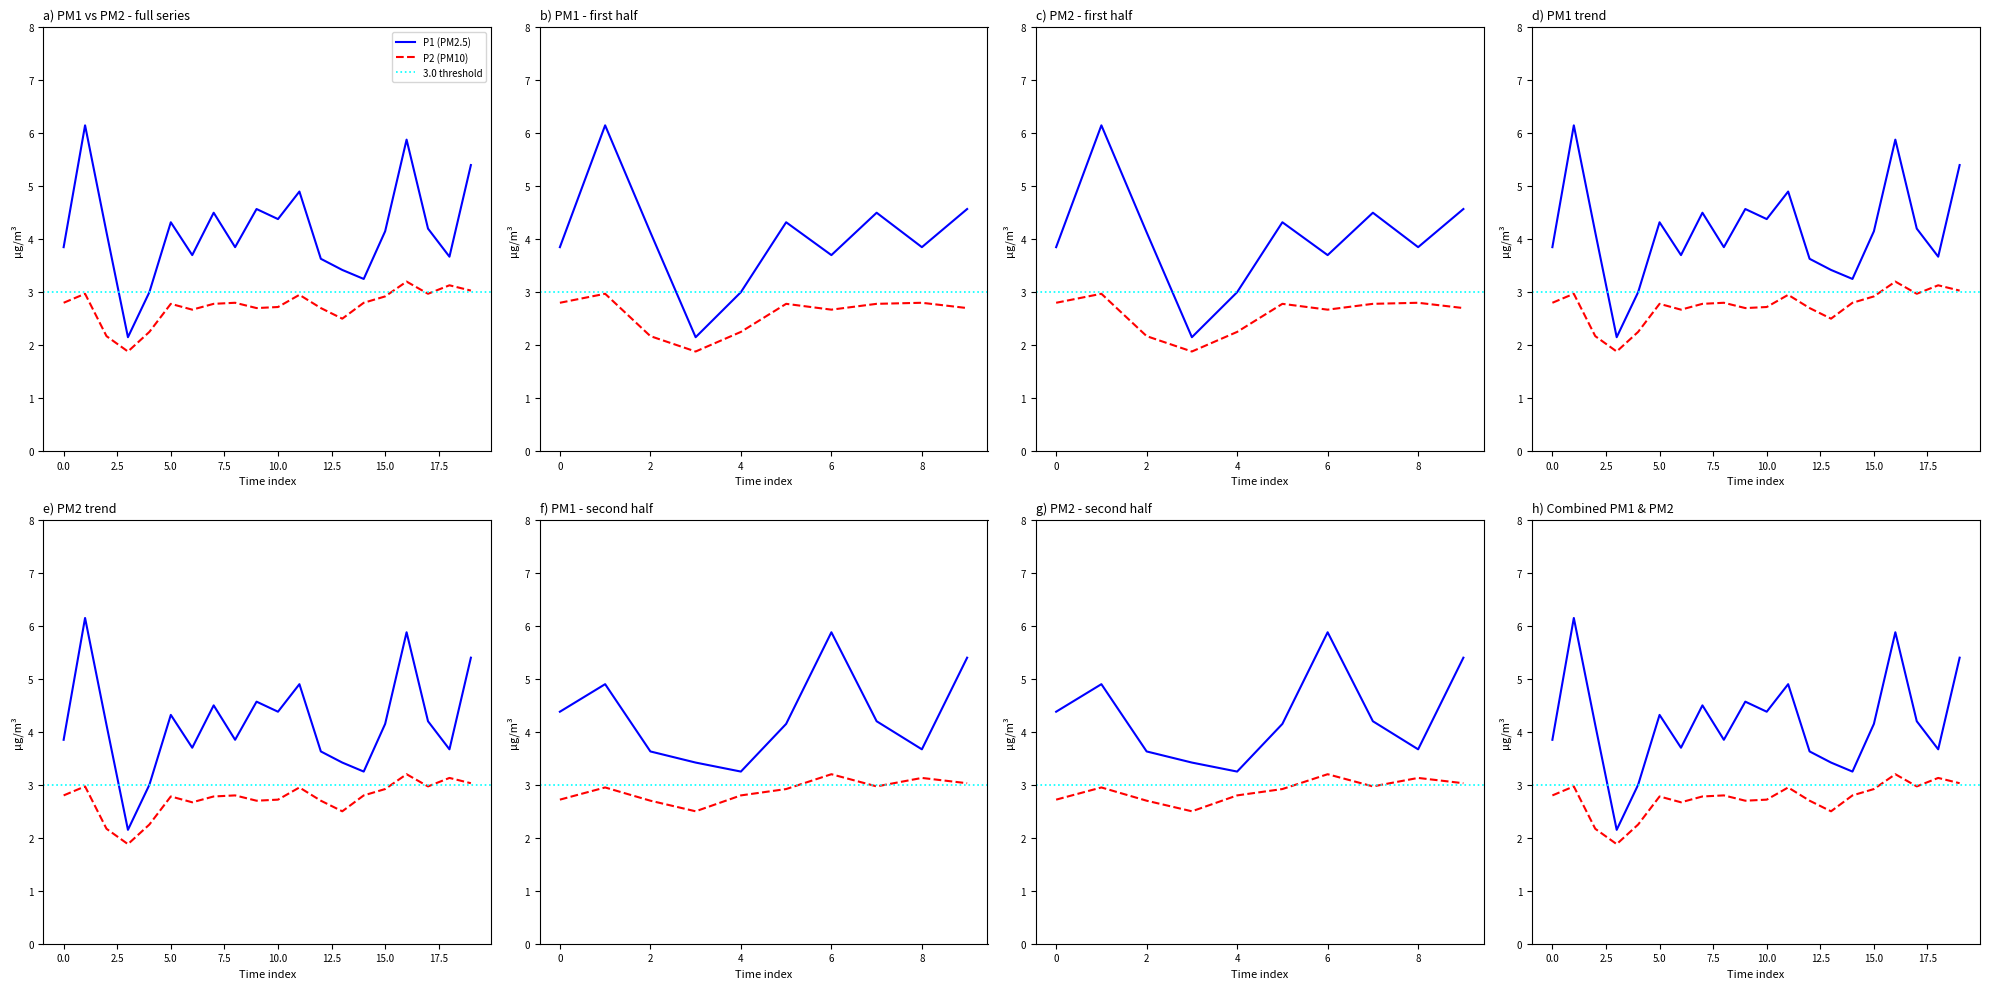

True or false: P1 has more than 0 interior local peaks.

True